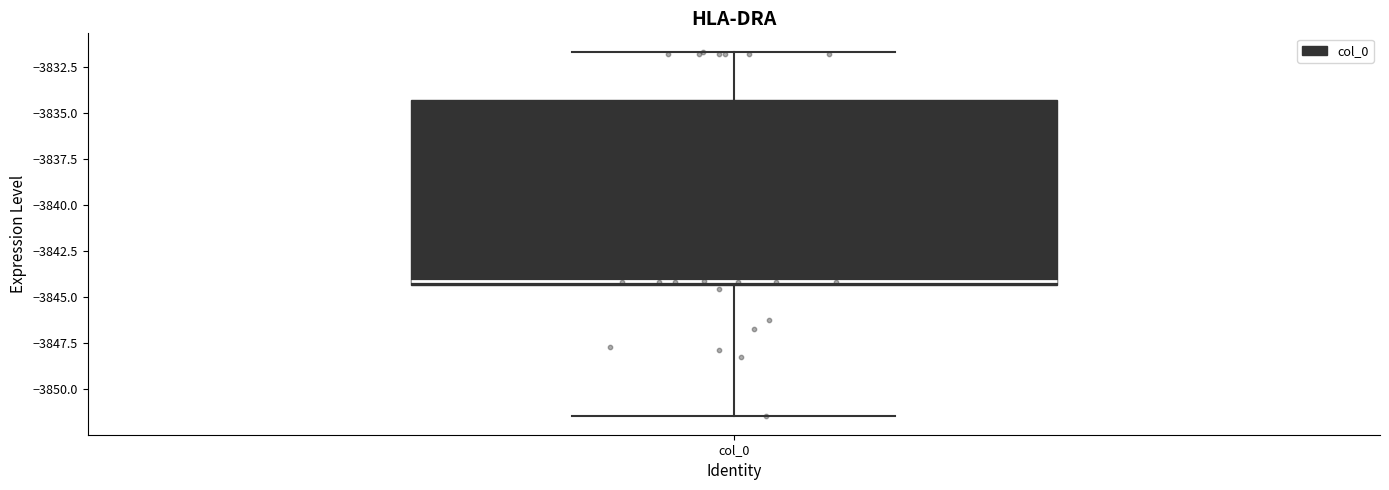

Where does the lower whisker of the box for col_0 end on the y-axis? The values are not printed on the chart, so give them approximately, as read against the axis.

-3851.5